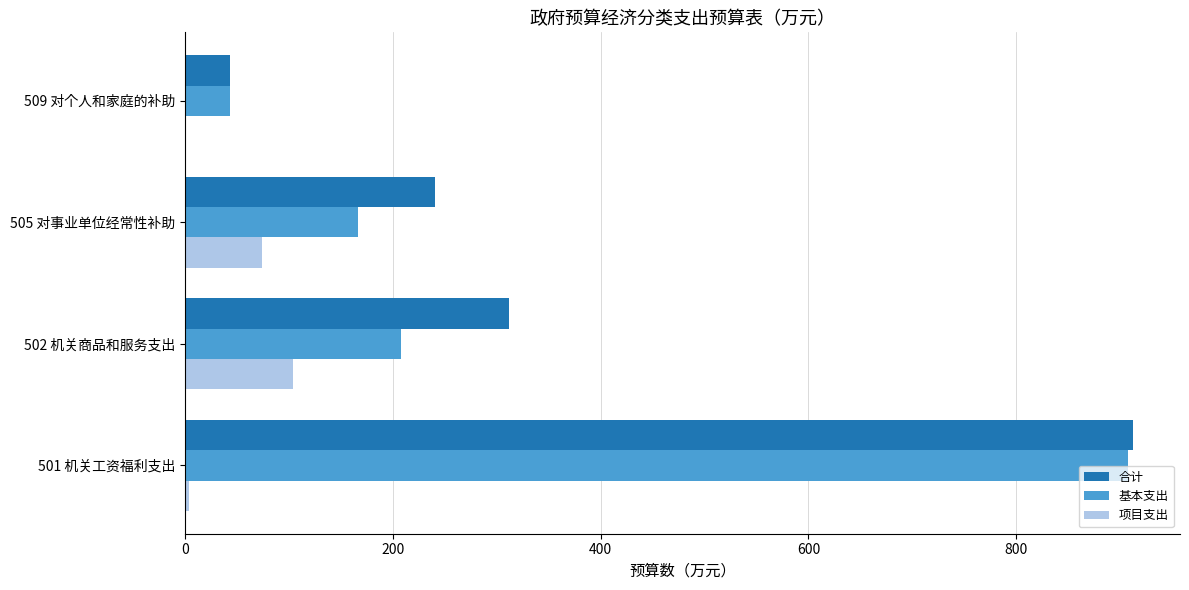

Is the value of 合计 at 501 机关工资福利支出 greater than the value of 基本支出 at 502 机关商品和服务支出?

Yes